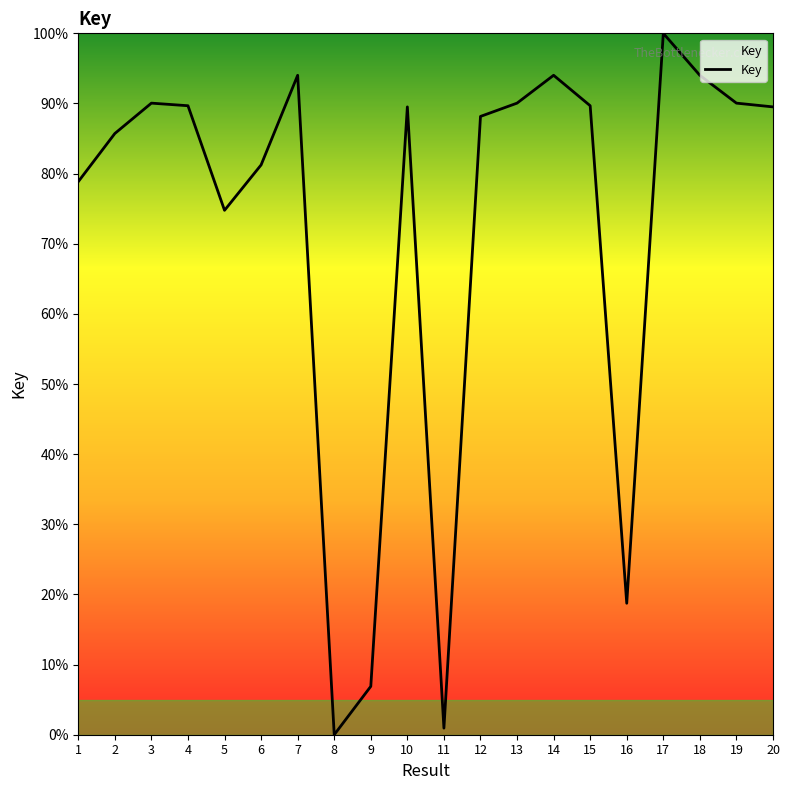

At which category does the chart reach its peak across all series?

17